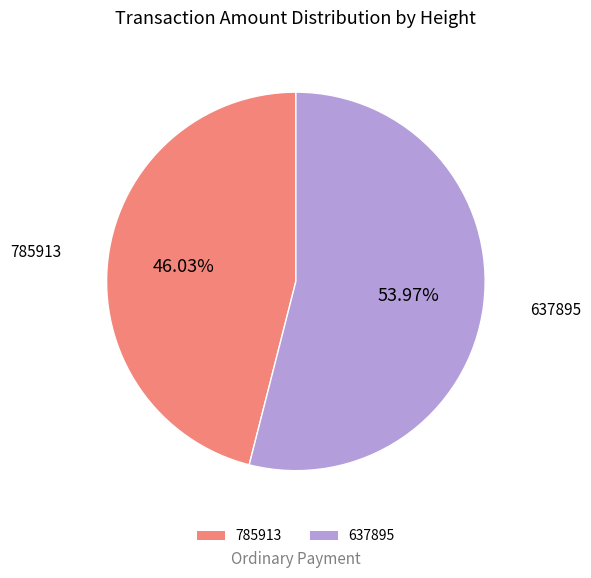

How many slices are in this pie chart?

2